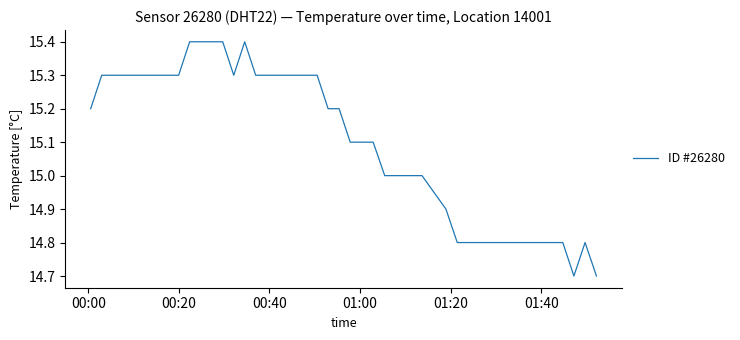

What is the maximum value shown in the chart?

15.4